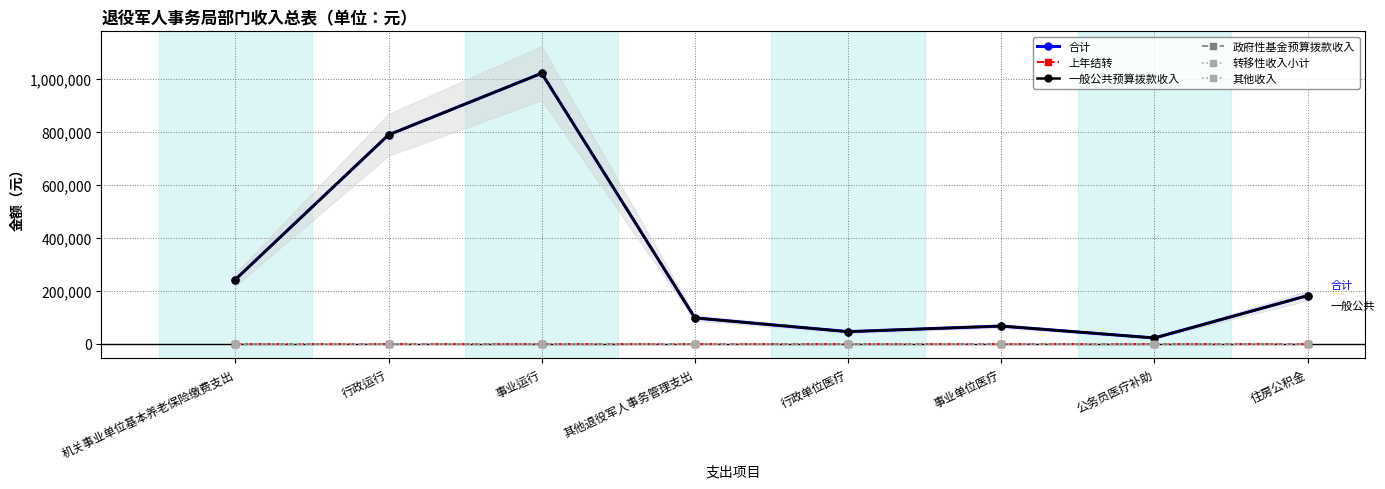

Reading left to right, extract all data points from this chart.

合计: 机关事业单位基本养老保险缴费支出=241930	行政运行=788700	事业运行=1021594	其他退役军人事务管理支出=97122	行政单位医疗=45237	事业单位医疗=66372	公务员医疗补助=21412	住房公积金=181452
上年结转: 机关事业单位基本养老保险缴费支出=0	行政运行=0	事业运行=0	其他退役军人事务管理支出=0	行政单位医疗=0	事业单位医疗=0	公务员医疗补助=0	住房公积金=0
一般公共预算拨款收入: 机关事业单位基本养老保险缴费支出=241930	行政运行=788700	事业运行=1021594	其他退役军人事务管理支出=97122	行政单位医疗=45237	事业单位医疗=66372	公务员医疗补助=21412	住房公积金=181452
政府性基金预算拨款收入: 机关事业单位基本养老保险缴费支出=0	行政运行=0	事业运行=0	其他退役军人事务管理支出=0	行政单位医疗=0	事业单位医疗=0	公务员医疗补助=0	住房公积金=0
转移性收入小计: 机关事业单位基本养老保险缴费支出=0	行政运行=0	事业运行=0	其他退役军人事务管理支出=0	行政单位医疗=0	事业单位医疗=0	公务员医疗补助=0	住房公积金=0
其他收入: 机关事业单位基本养老保险缴费支出=0	行政运行=0	事业运行=0	其他退役军人事务管理支出=0	行政单位医疗=0	事业单位医疗=0	公务员医疗补助=0	住房公积金=0